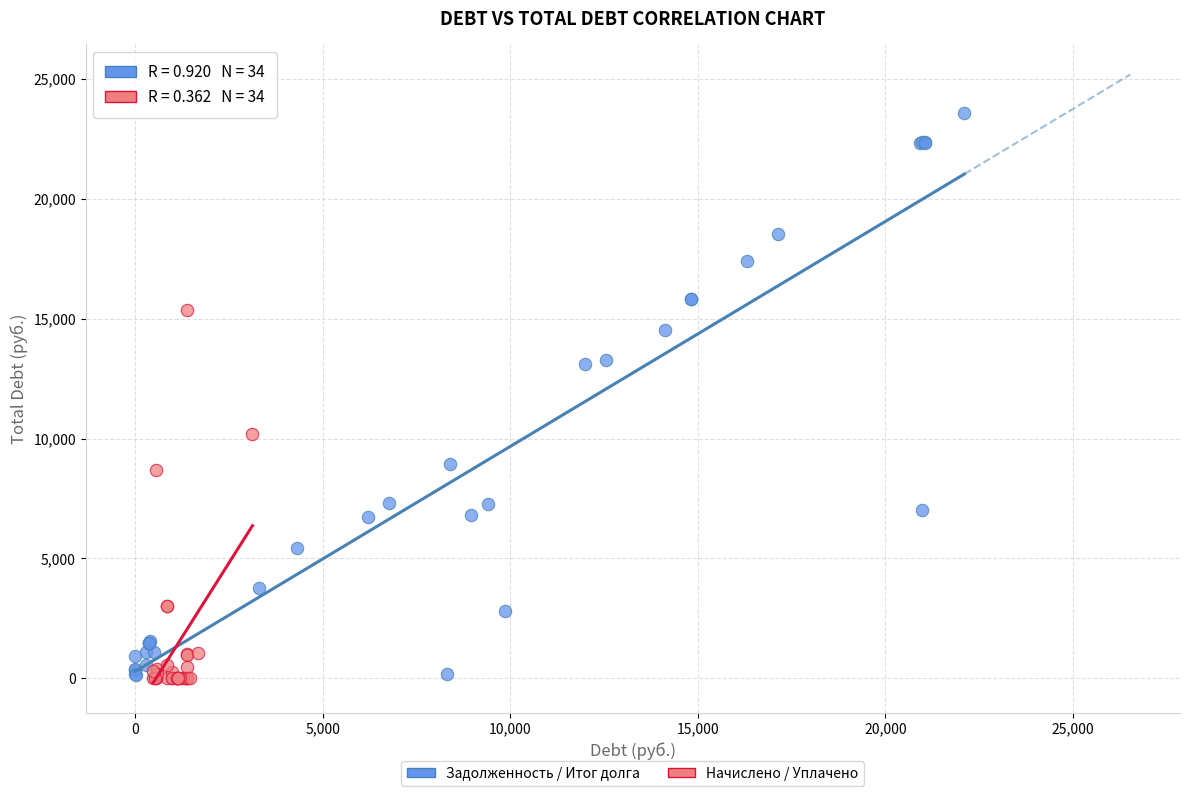

Which series has the largest Y range (max minus min)?

Задолженность / Итог долга